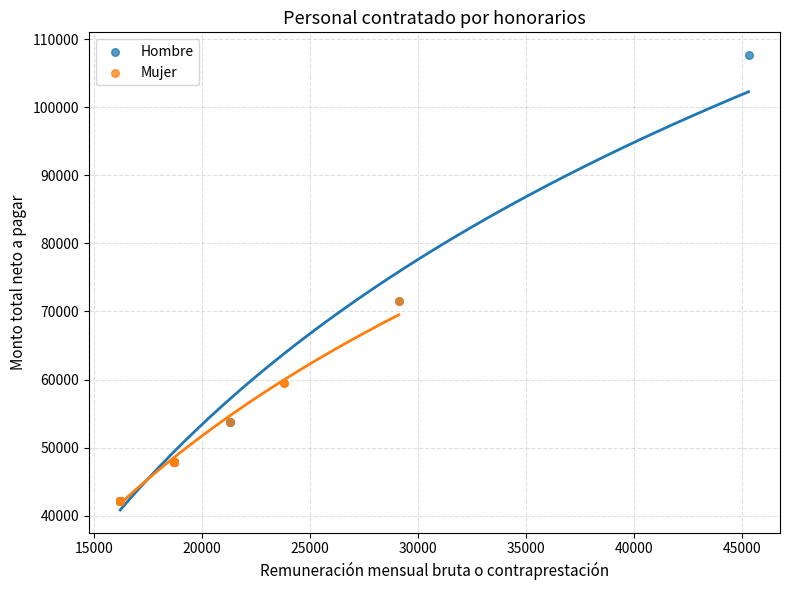

Which series has the largest Y range (max minus min)?

Hombre